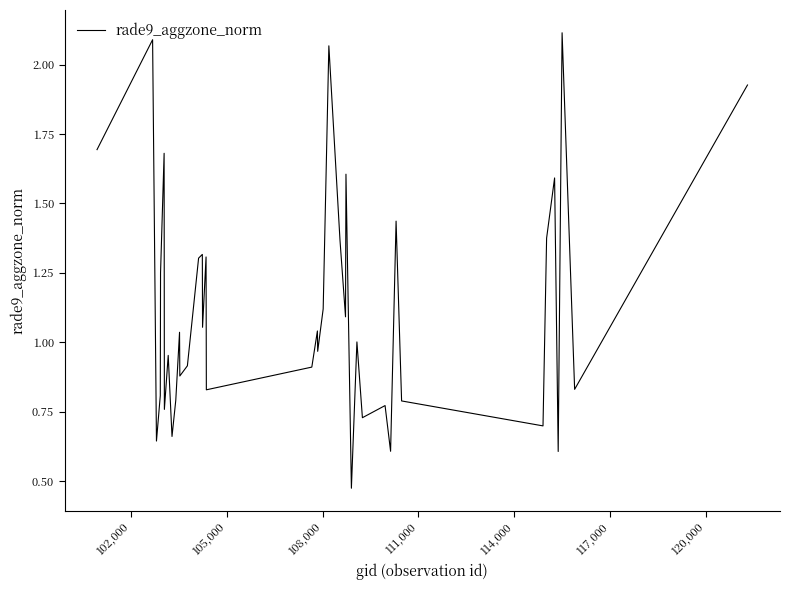

What is the difference between the maximum and minimum values?

1.6